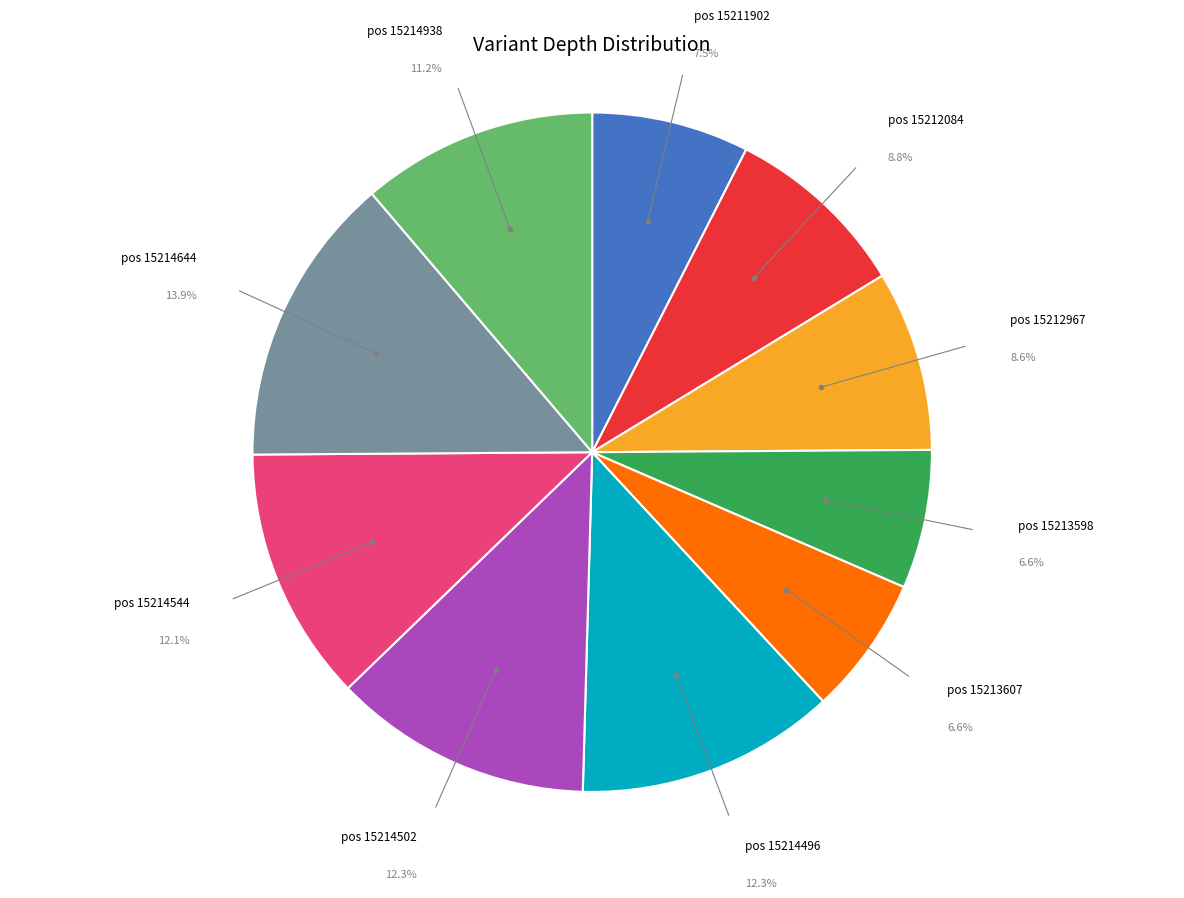

Does pos 15211902 represent more than half of the total?

No